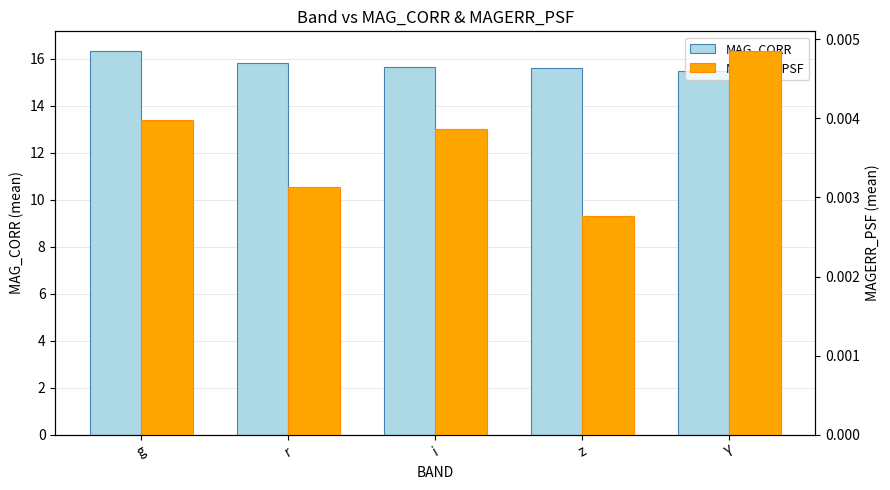

List the series in order of their peak value, lowest first.

MAGERR_PSF, MAG_CORR